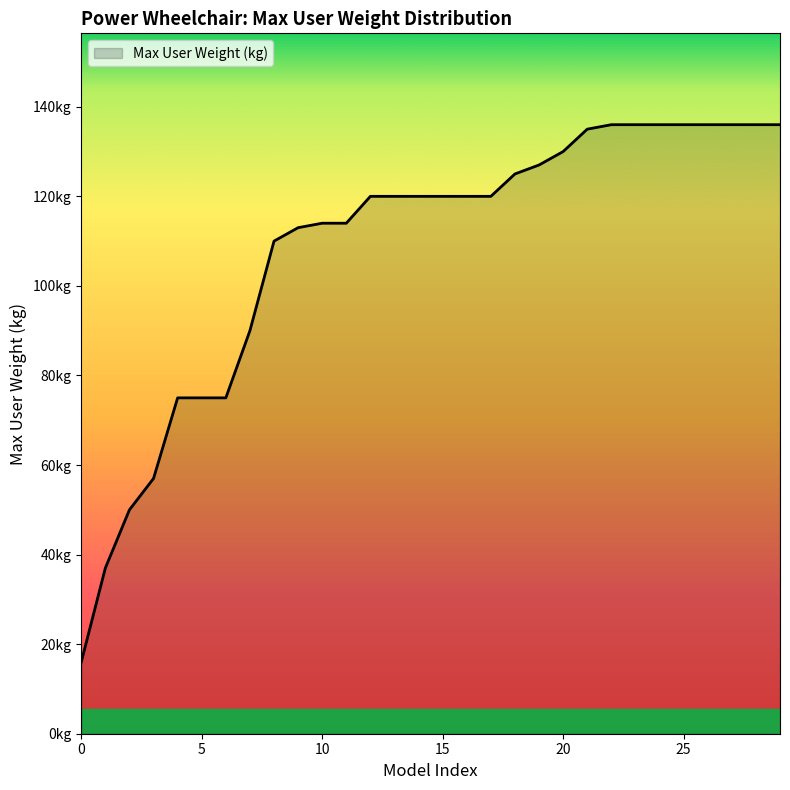

Rank the categories by value from lowest to highest.

16, 37, 50, 57, 75, 75, 75, 90, 110, 113, 114, 114, 120, 120, 120, 120, 120, 120, 125, 127, 130, 135, 136, 136, 136, 136, 136, 136, 136, 136